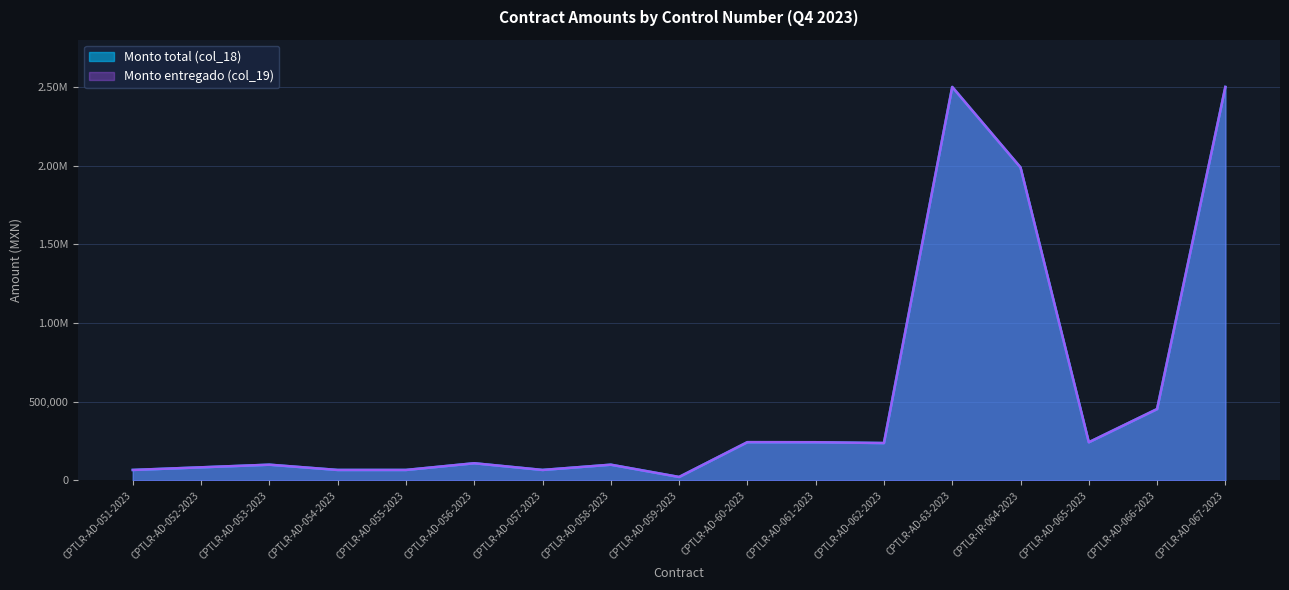

Which label corresponds to the smallest value in the chart?

CPTLR-AD-059-2023